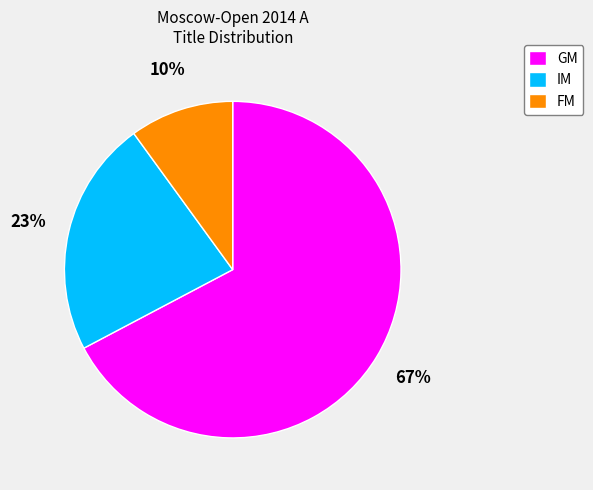

Which has a higher value, GM or IM?

GM